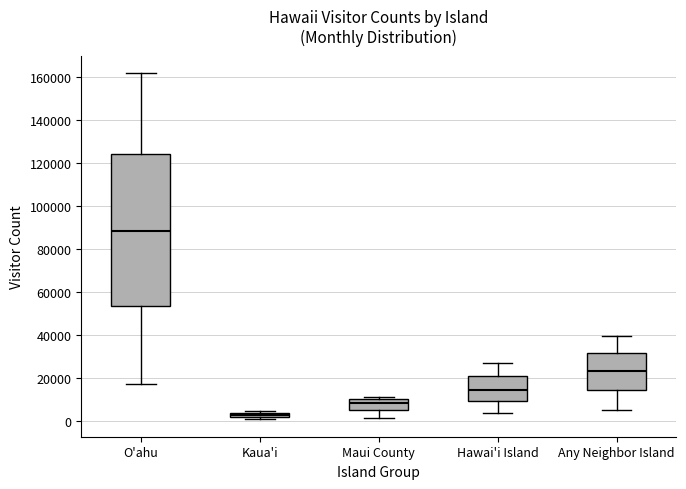

Comparing the boxes themselves (not the whiskers), which one is the tallest?

O'ahu